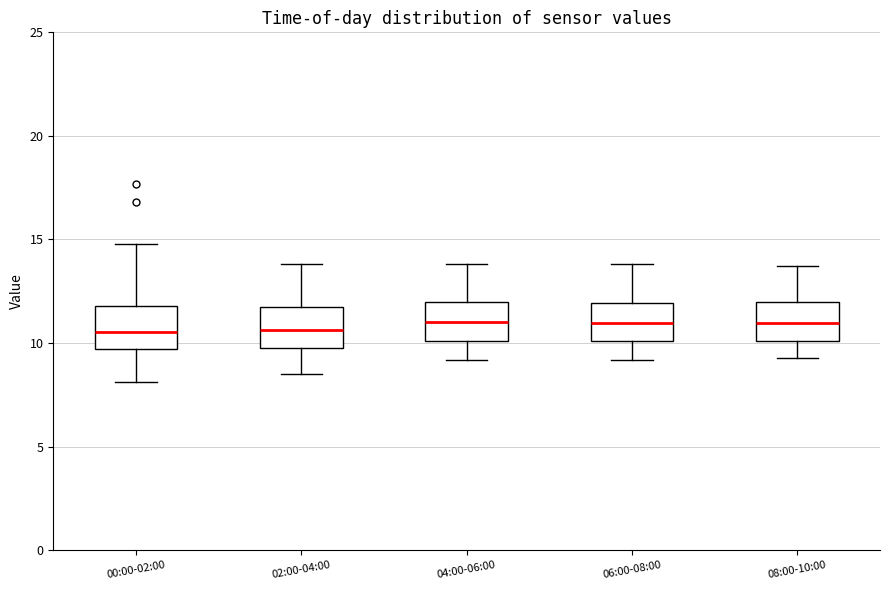

Where does the upper whisker of the box for 04:00-06:00 end on the y-axis? The values are not printed on the chart, so give them approximately, as read against the axis.

14.0